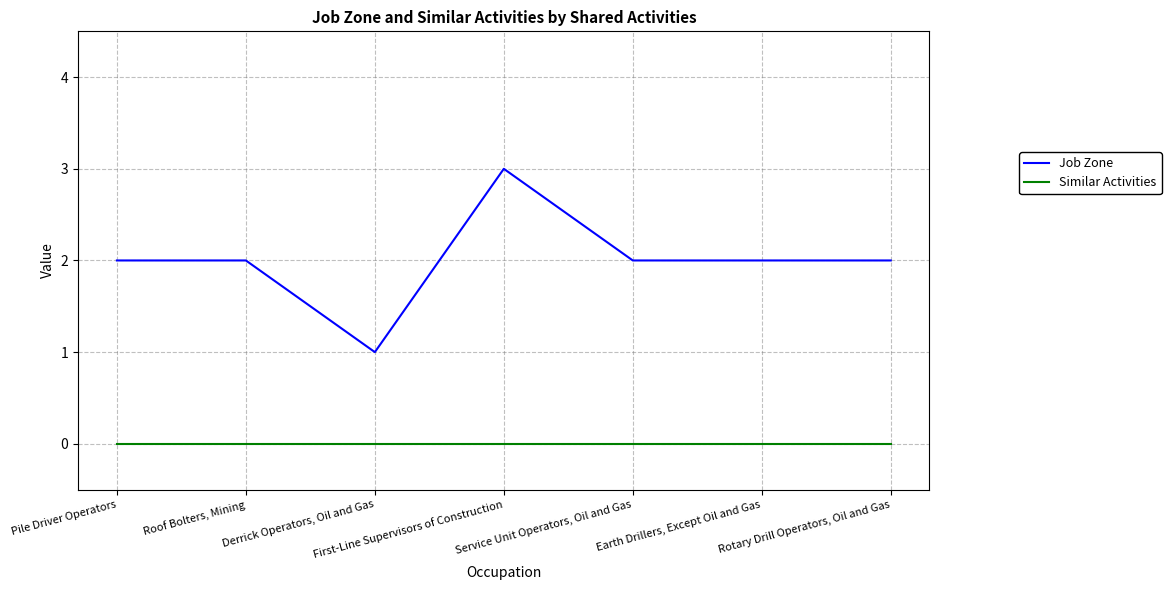

What is the total value across all series at First-Line Supervisors of Construction?

3